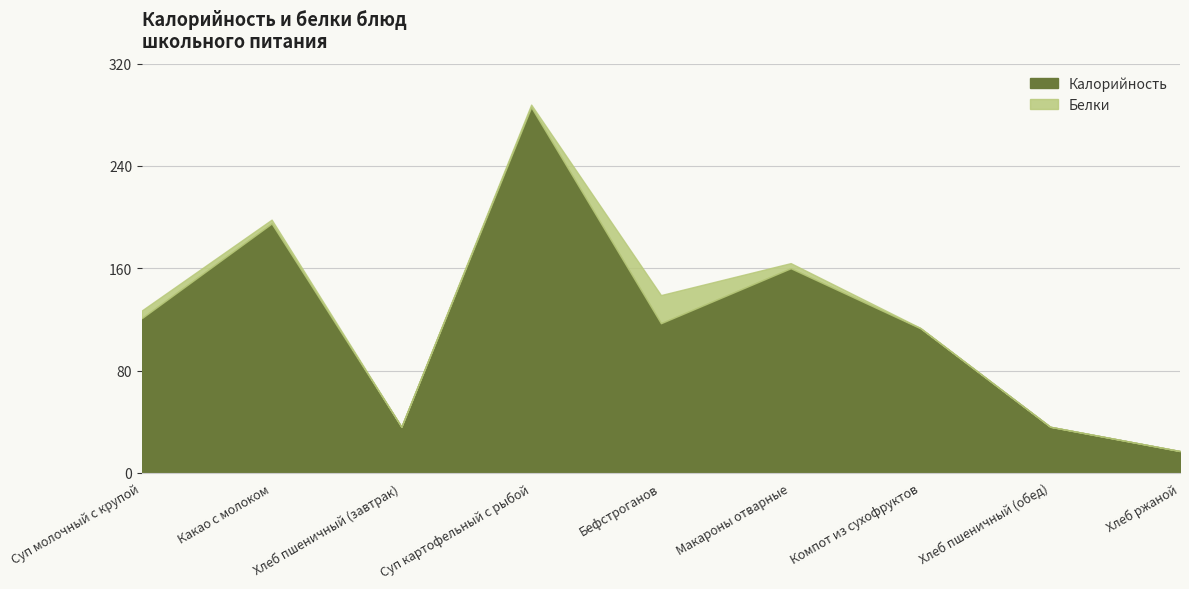

True or false: Белки has a value of 0.1 at Компот из сухофруктов.

False